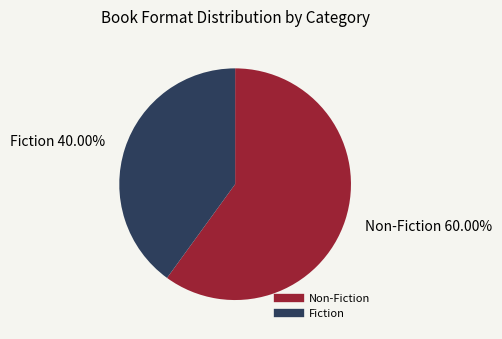

Is there a majority slice in this chart?

Yes